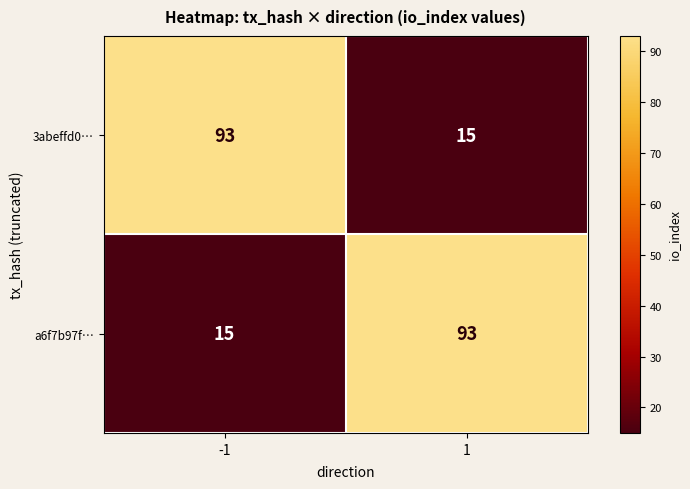

Rank the categories by 3abeffd0… value from highest to lowest.

-1, 1